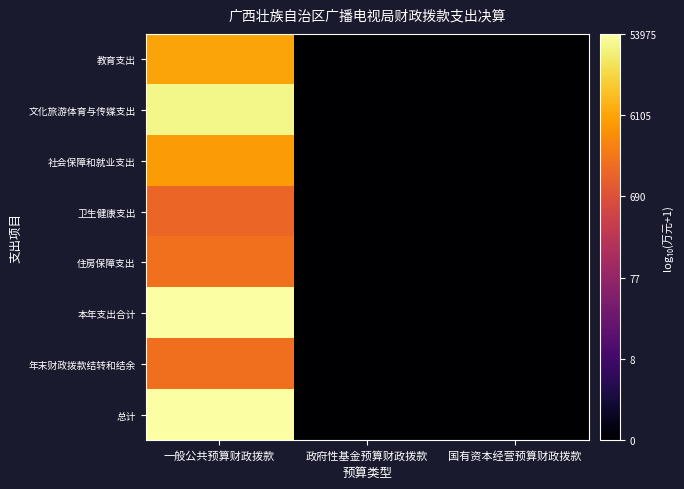

Which category has the highest value across all series?

一般公共预算财政拨款